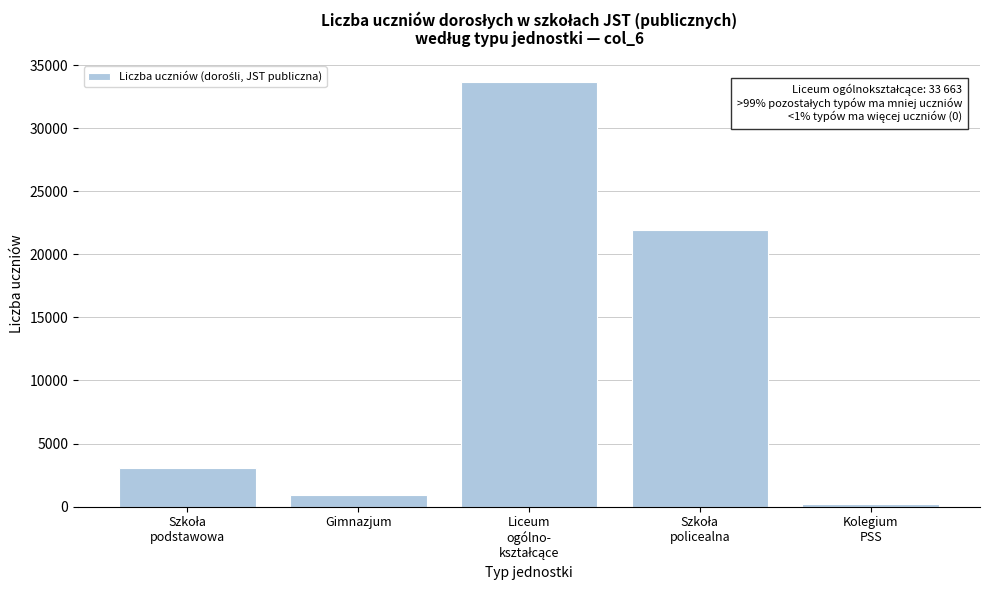

Reading left to right, list all the values displayed in this chart.

3086	889	33663	21969	234